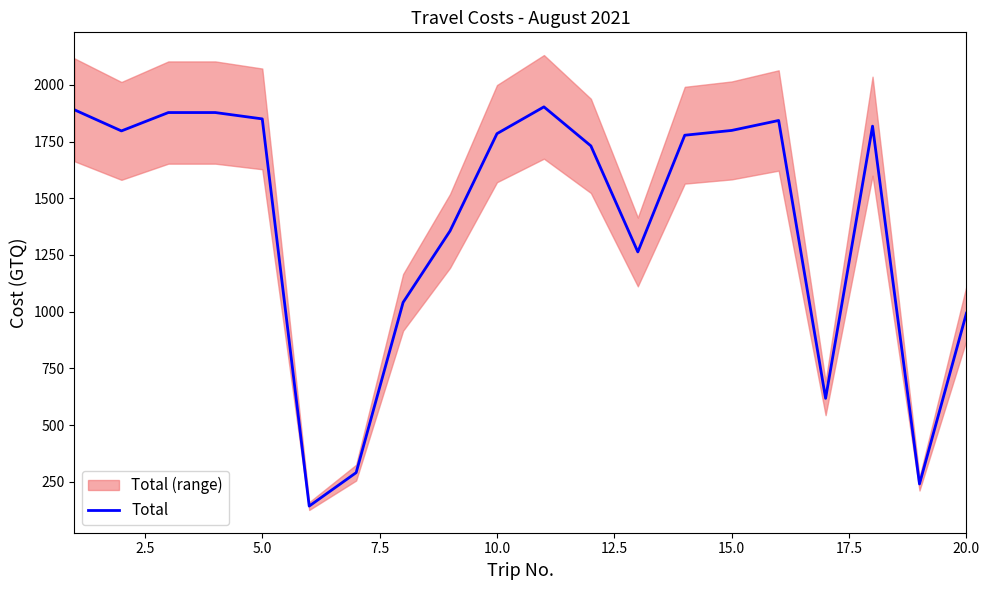

How many values are below 1785?

10